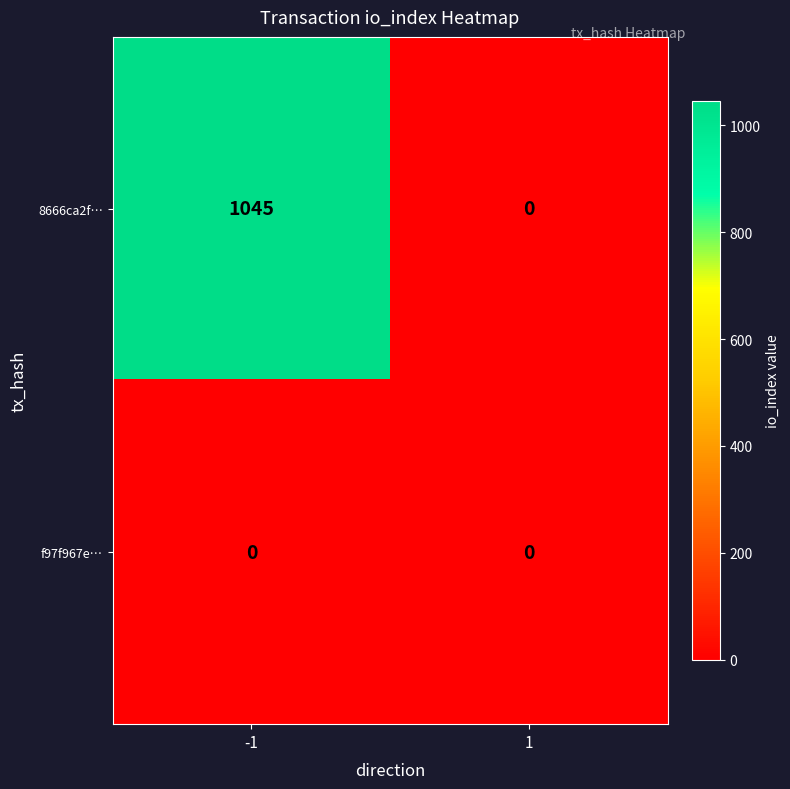

The 8666ca2f… series shows 1690 at -1. True or false?

False